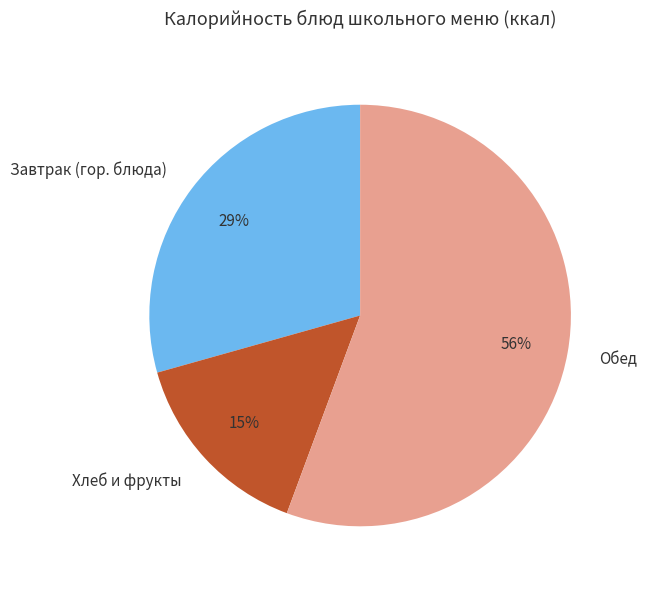

How many slices are in this pie chart?

3